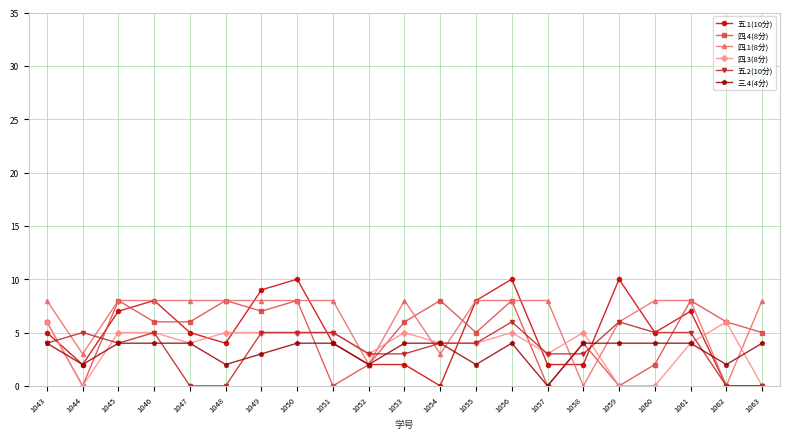

What is the total value across all series at 1049?

37